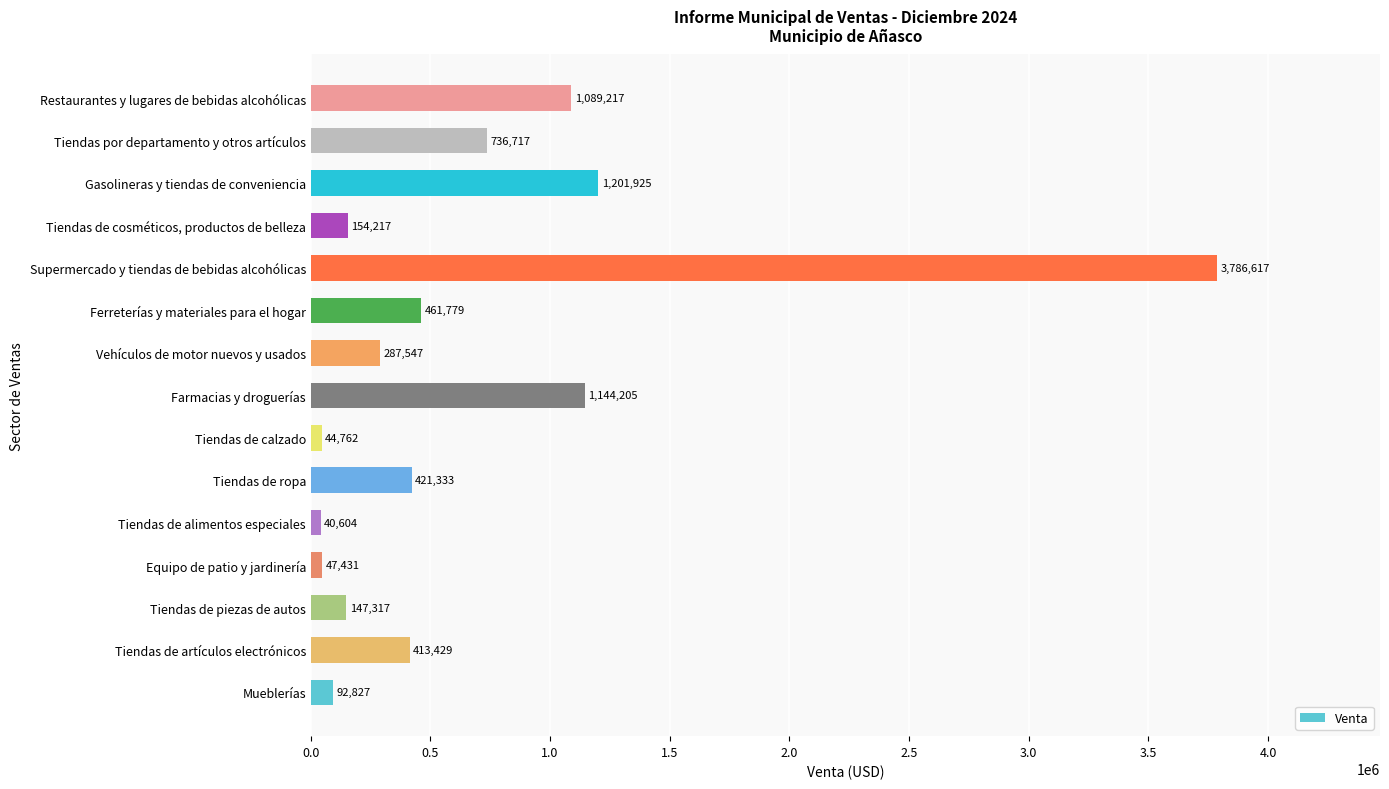

Where is the data nearest to the value 1913610?

Gasolineras y tiendas de conveniencia